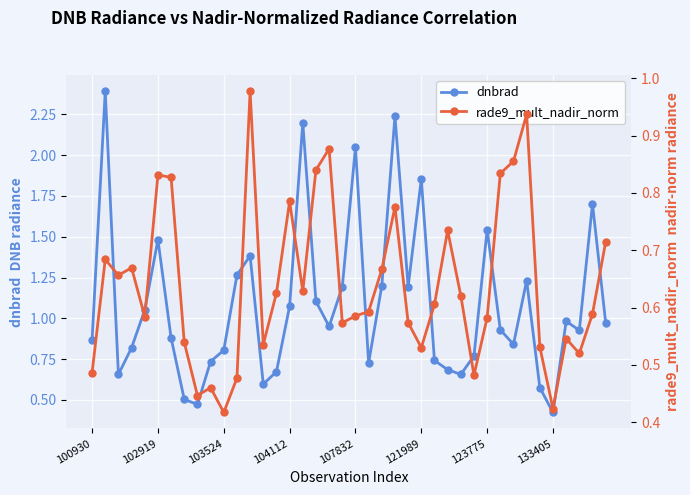

List the series in order of their overall mean, lowest first.

rade9_mult_nadir_norm, dnbrad